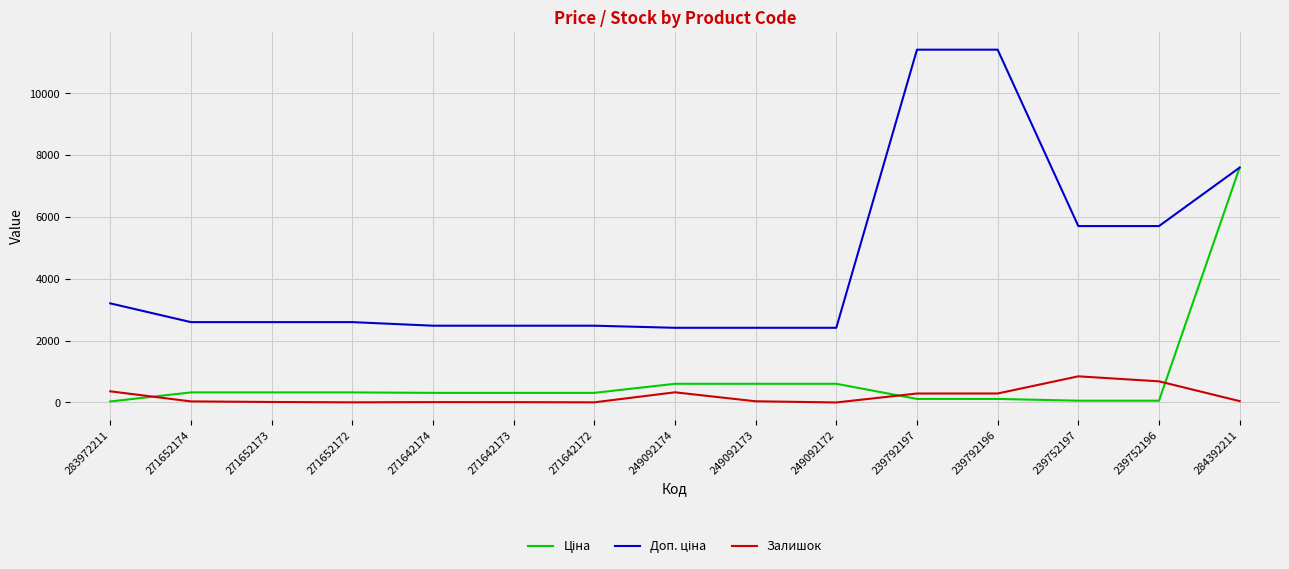

What is the highest value of the Залишок series?

845.0